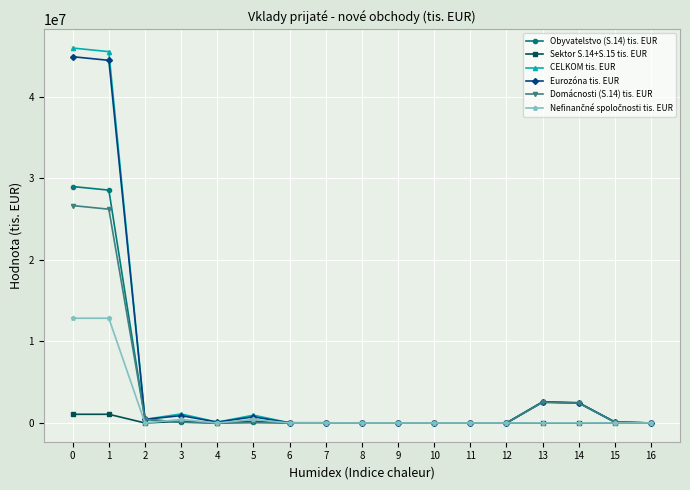

The value of Eurozóna tis. EUR at 11 is 0. True or false?

True